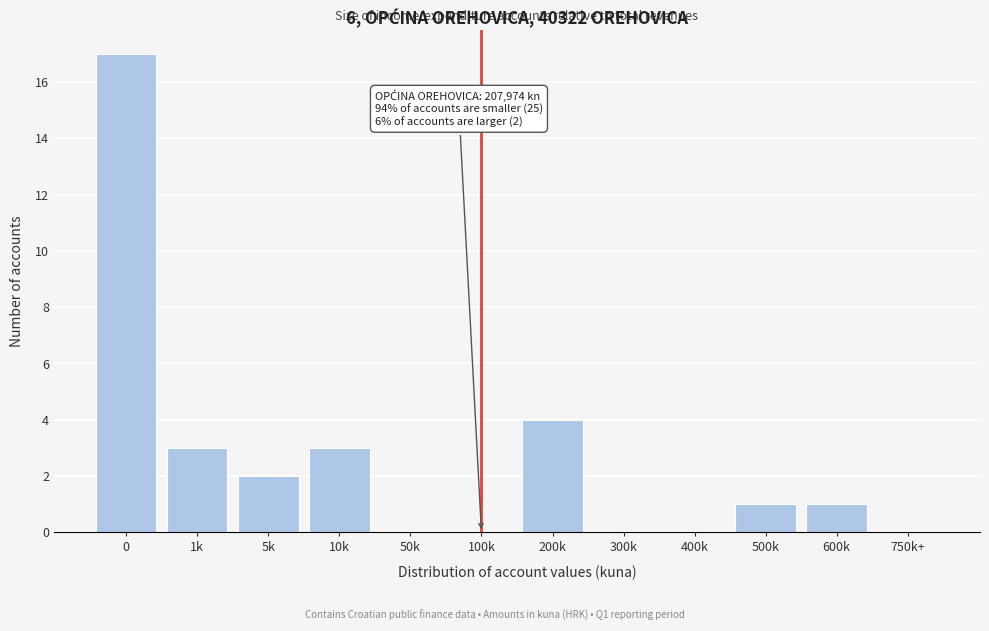

Reading left to right, transcribe all the data shown in this chart.

0=17	1k=3	5k=2	10k=3	50k=0	100k=0	200k=4	300k=0	400k=0	500k=1	600k=1	750k+=0